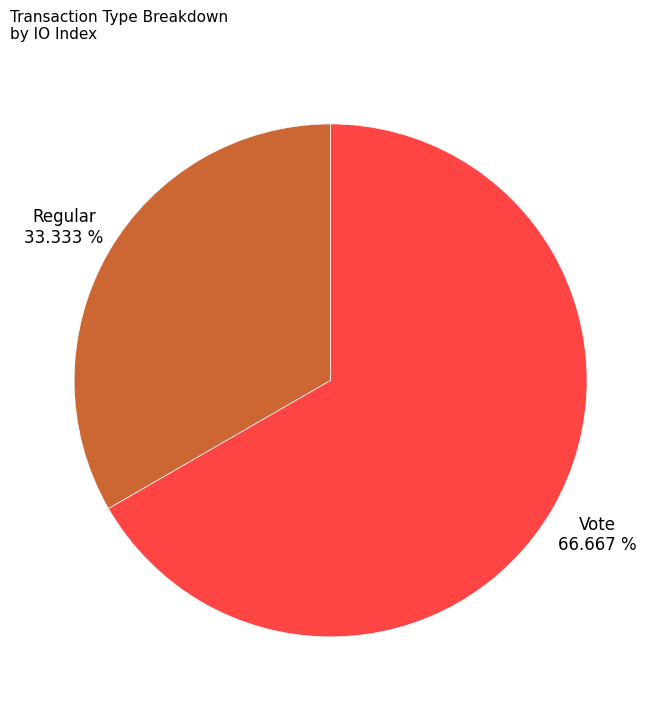

How many slices are in this pie chart?

2